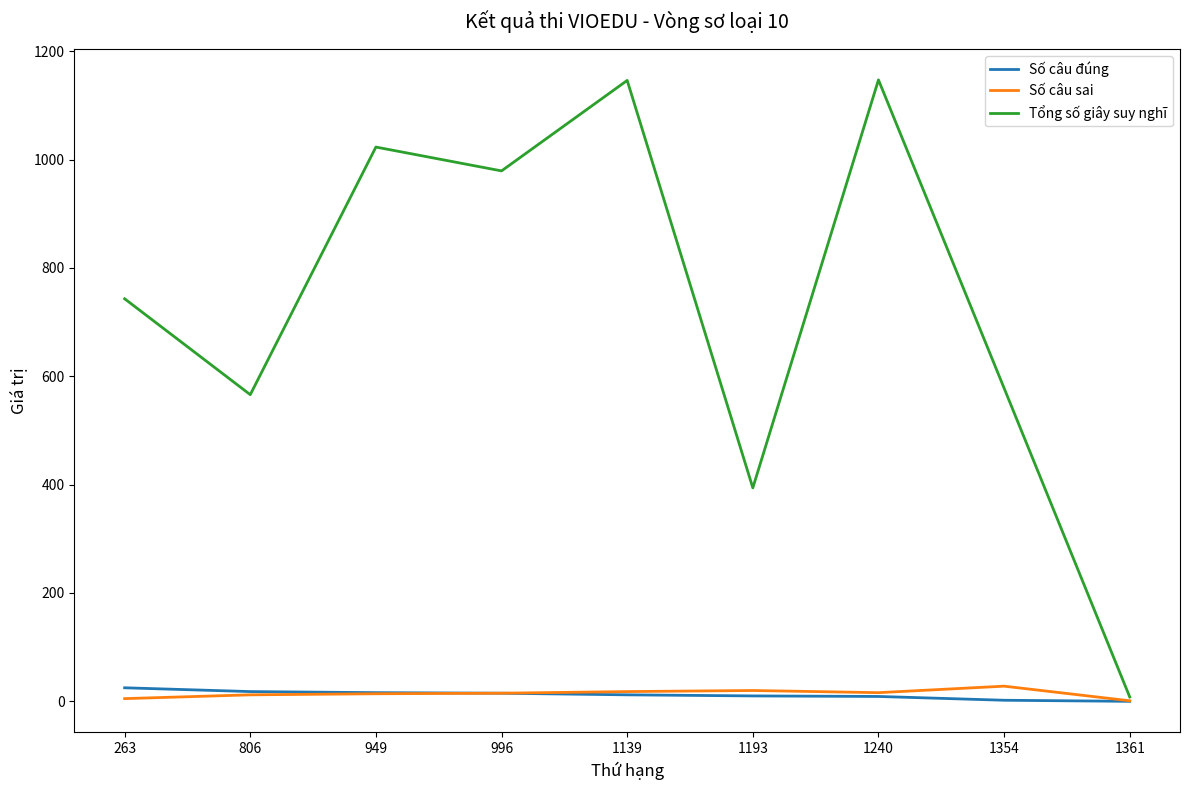

The Số câu đúng series shows 25 at 263. True or false?

True